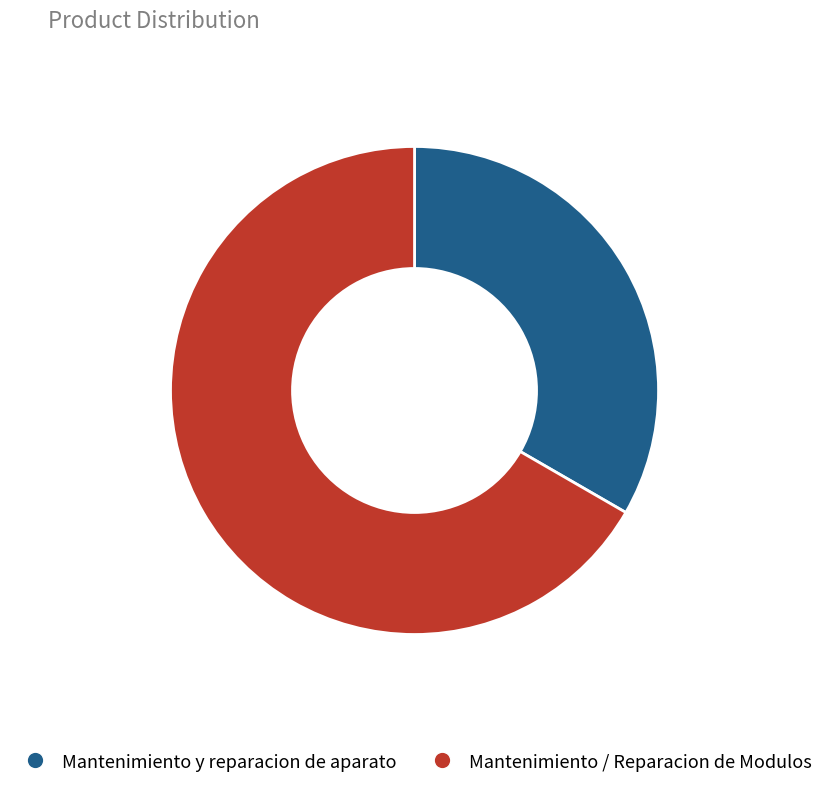

Which category has the biggest portion of the pie?

Mantenimiento / Reparacion de Modulos